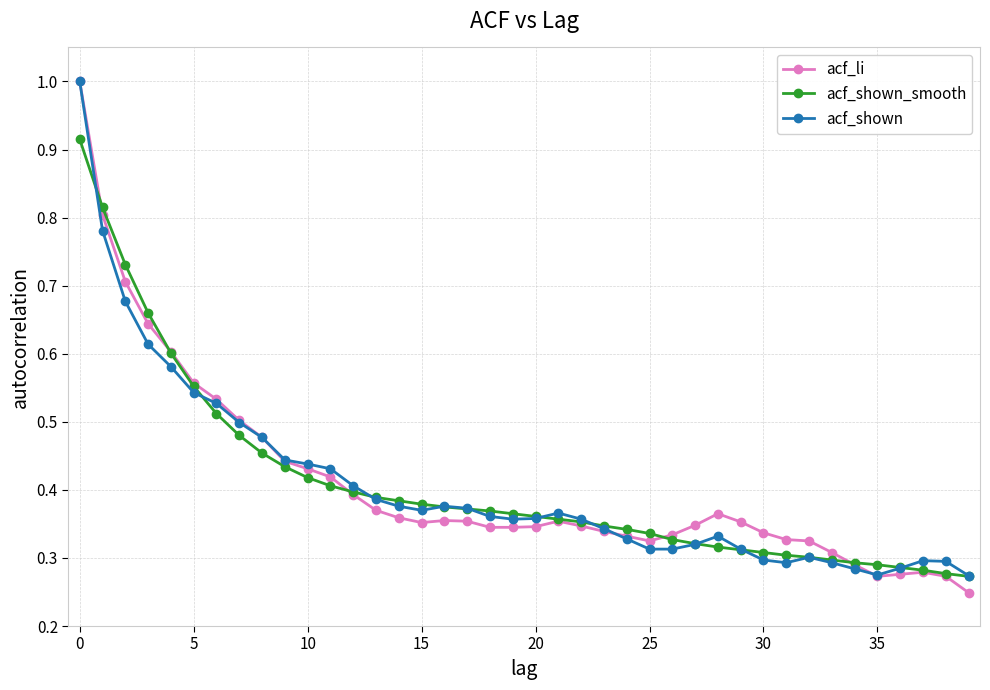

What is the greatest value displayed?

1.0